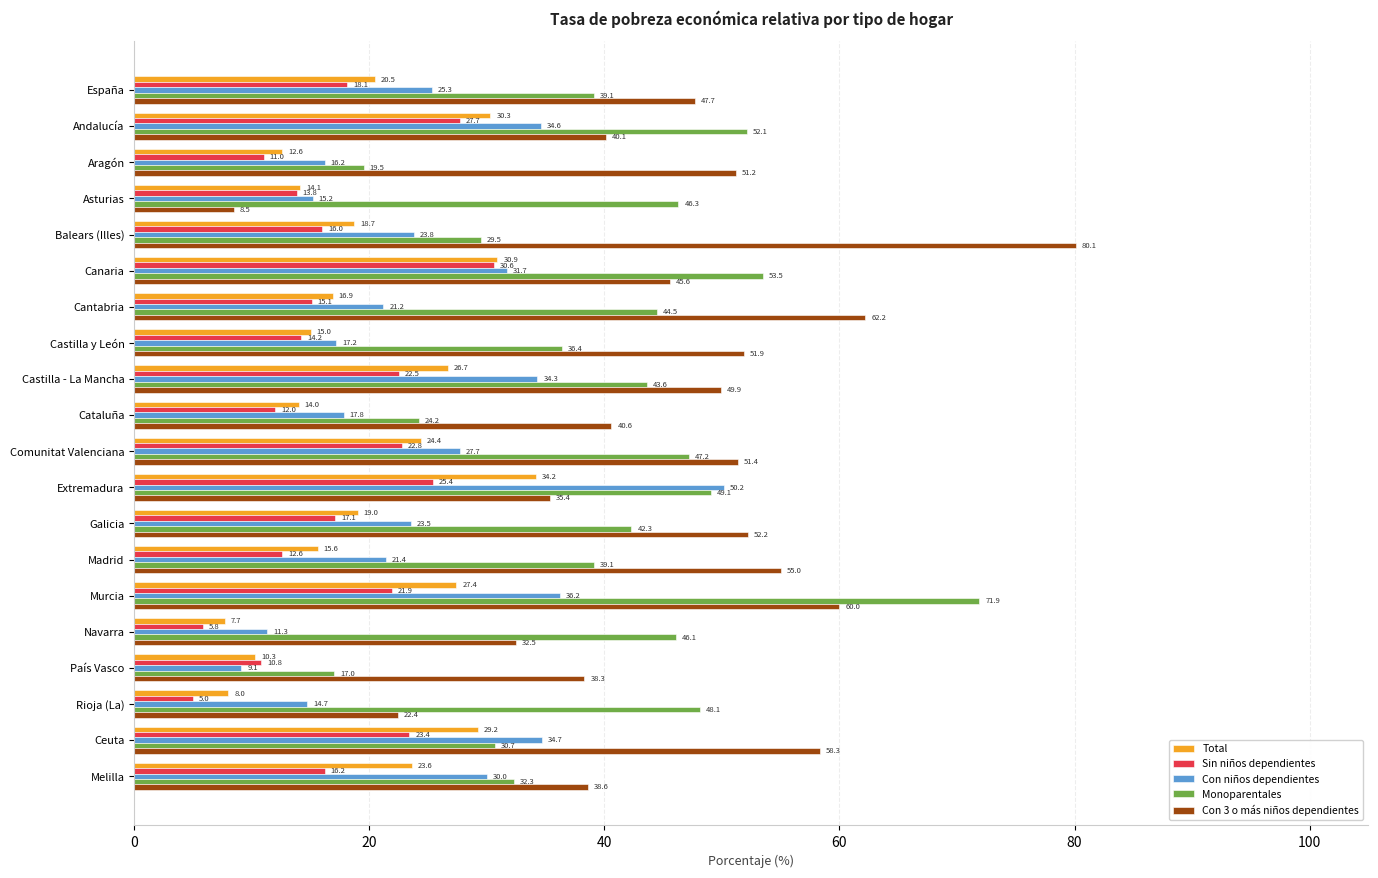

List the labels in order of Con niños dependientes value, largest first.

Extremadura, Murcia, Ceuta, Andalucía, Castilla - La Mancha, Canaria, Melilla, Comunitat Valenciana, España, Balears (Illes), Galicia, Madrid, Cantabria, Cataluña, Castilla y León, Aragón, Asturias, Rioja (La), Navarra, País Vasco